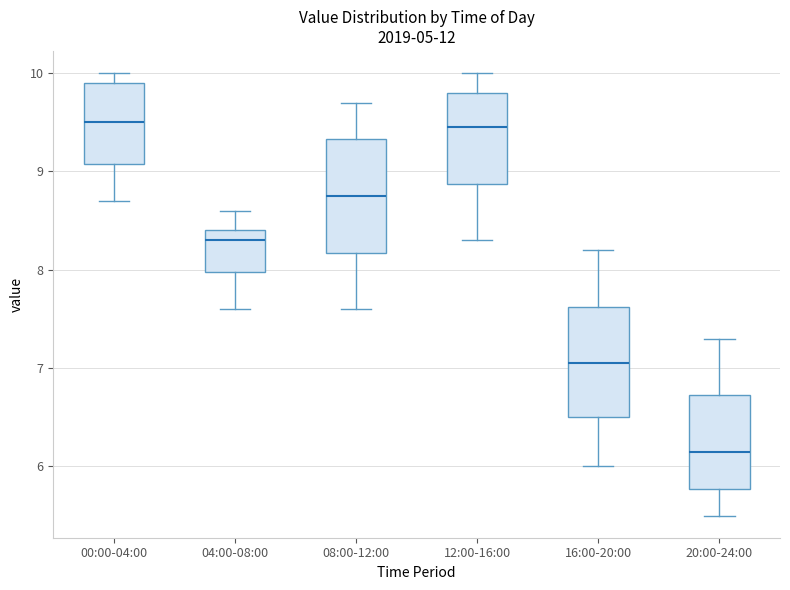

Reading left to right, transcribe this box plot: for each box, give where its median line is, the range the box spans, and where its two whiskers end, as read against the y-axis. The values are not printed on the chart, so give them approximately, as read against the axis.

00:00-04:00: median 9.5, box 9.1 to 9.9, whiskers 8.7 to 10.0
04:00-08:00: median 8.3, box 8.0 to 8.4, whiskers 7.6 to 8.6
08:00-12:00: median 8.8, box 8.2 to 9.3, whiskers 7.6 to 9.7
12:00-16:00: median 9.5, box 8.9 to 9.8, whiskers 8.3 to 10.0
16:00-20:00: median 7.1, box 6.5 to 7.6, whiskers 6.0 to 8.2
20:00-24:00: median 6.2, box 5.8 to 6.7, whiskers 5.5 to 7.3